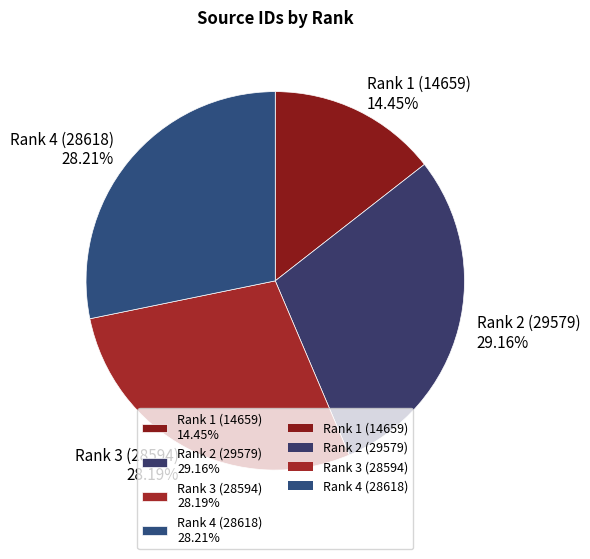

To the nearest percent, what is the combined percentage of Rank 1 (14659) and Rank 4 (28618)?

43%